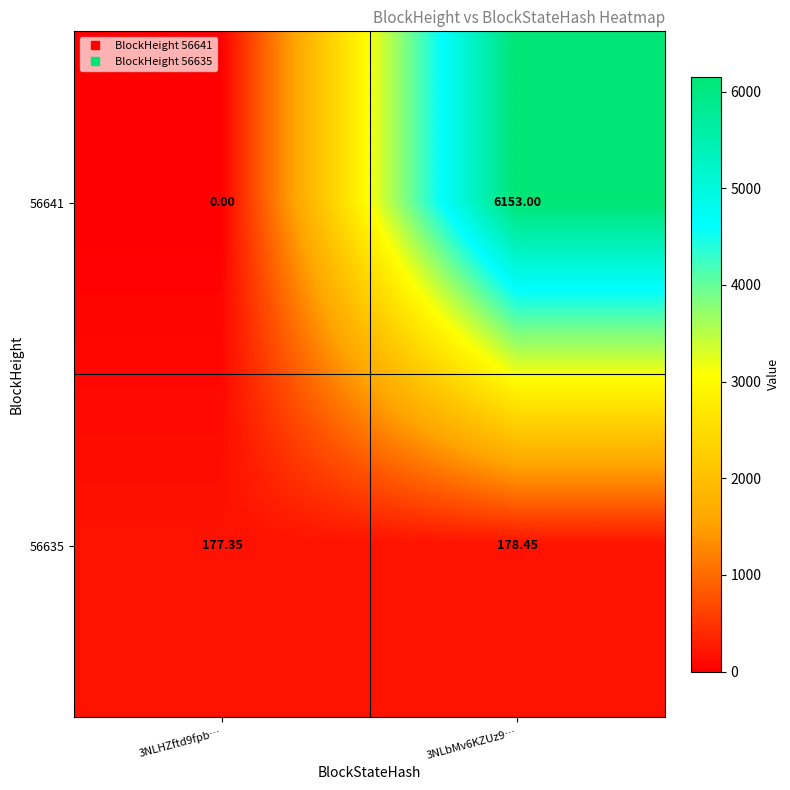

List the series in order of their overall mean, lowest first.

56635, 56641